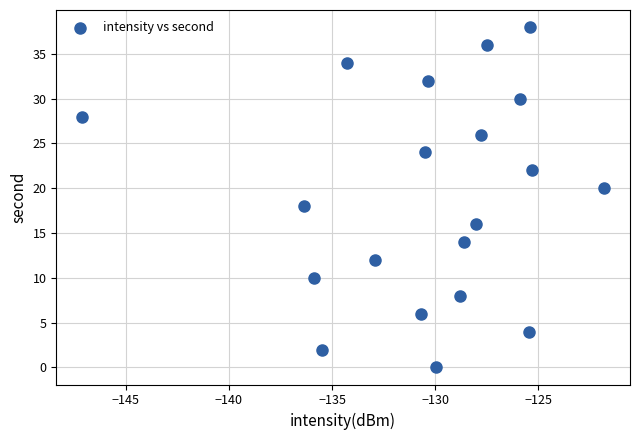

What is the range of Y values (max minus min)?

38